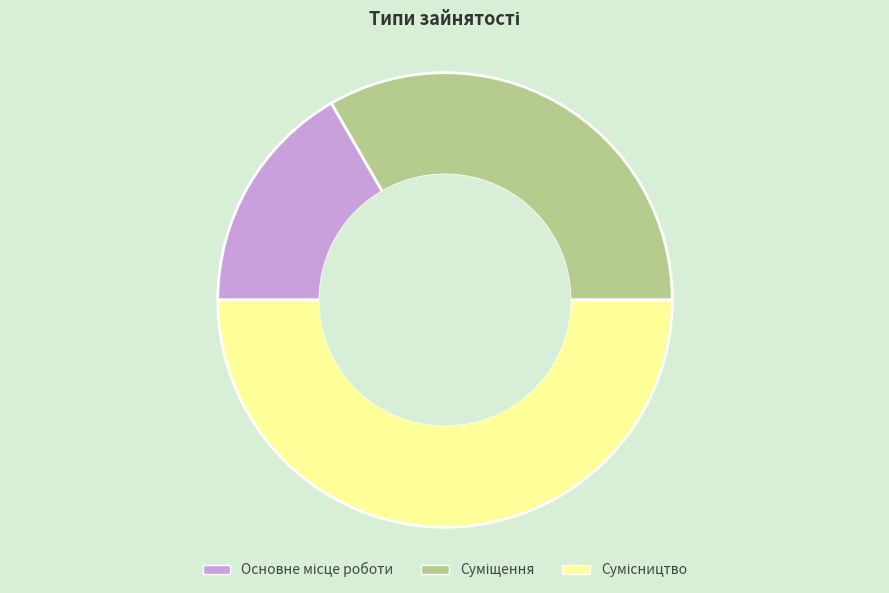

Which slice is the largest?

Сумісництво